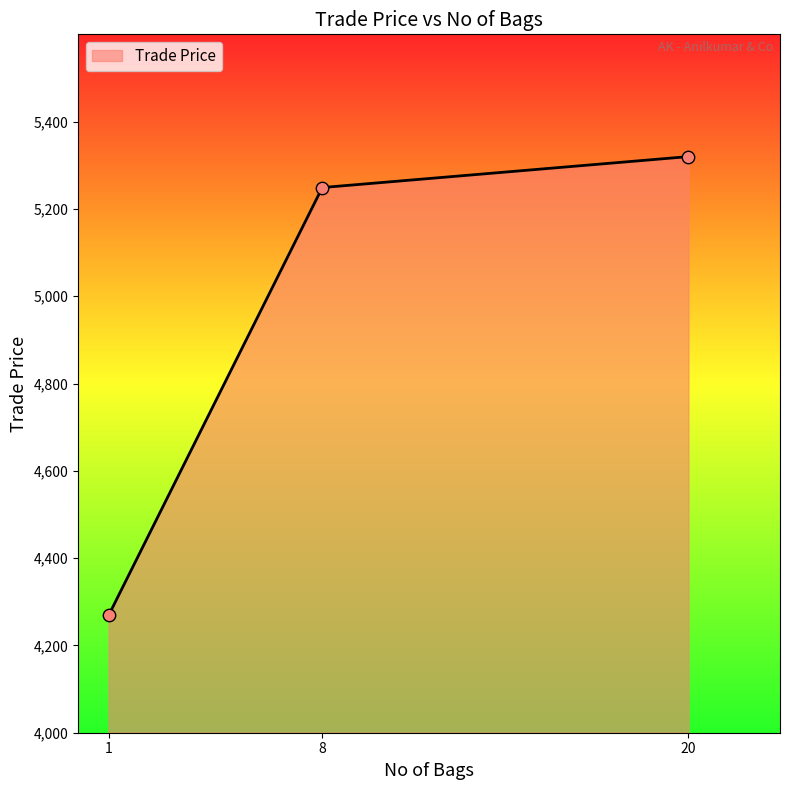

What is the change in value from 8 to 20?

+70.9